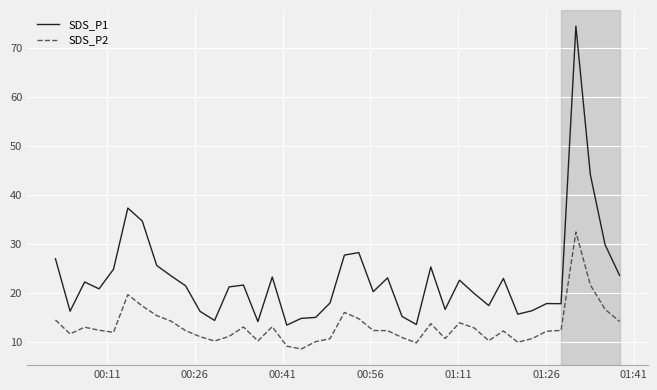

Is this an area chart (filled region under the line)?

No